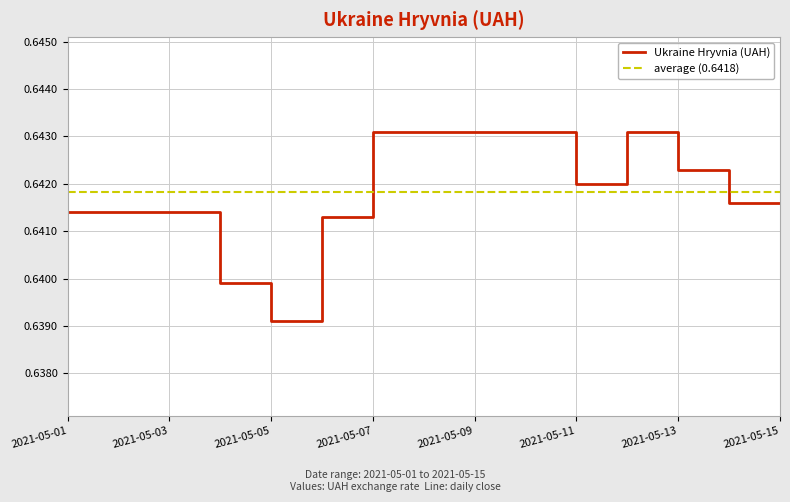

What value does the data have at 2021-05-09?

0.6